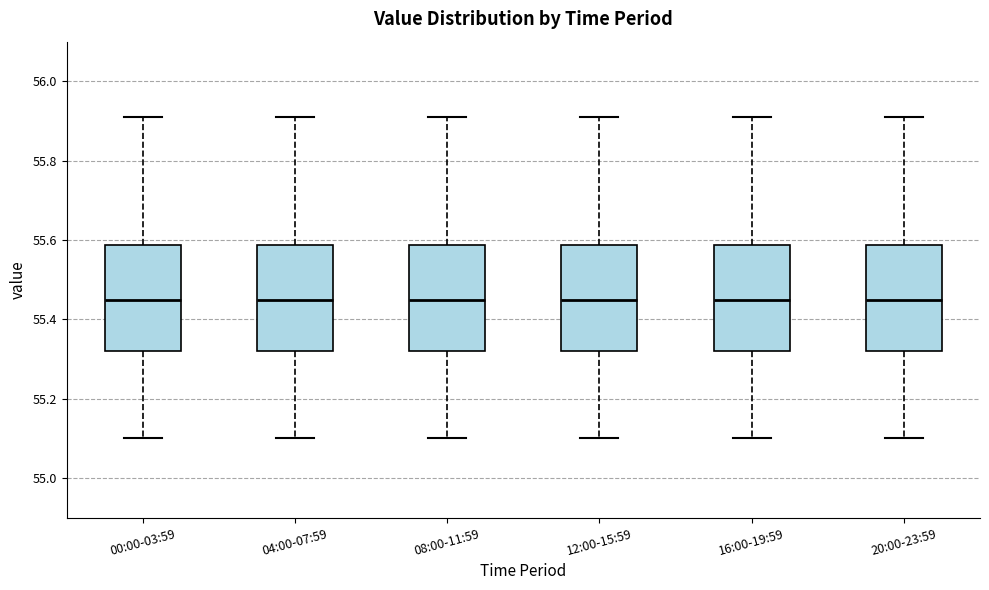

Where does the upper whisker of the box for 16:00-19:59 end on the y-axis? The values are not printed on the chart, so give them approximately, as read against the axis.

55.92